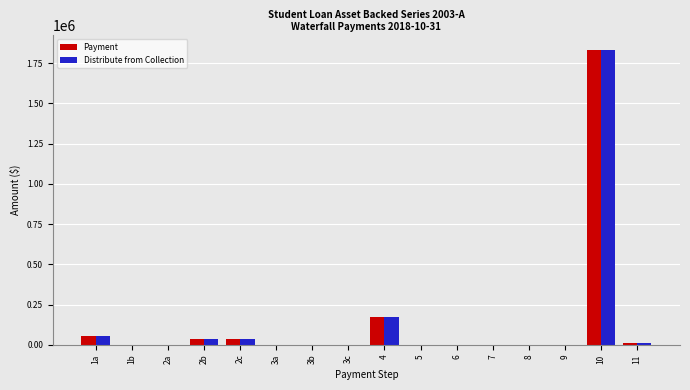

The value of Distribute from Collection at 3c is 0.0. True or false?

True